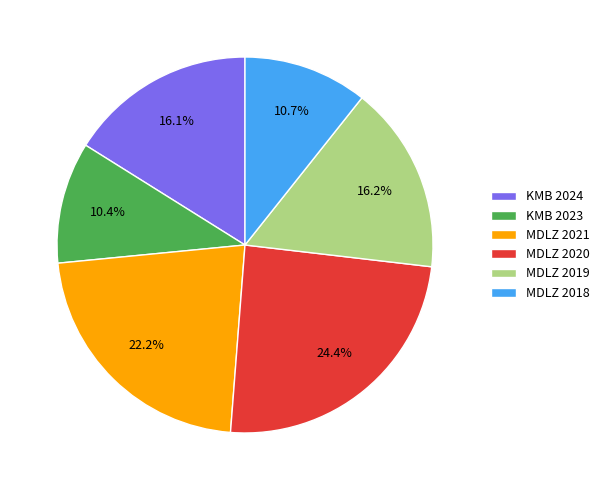

The KMB 2023 slice represents 1% of the pie. True or false?

False